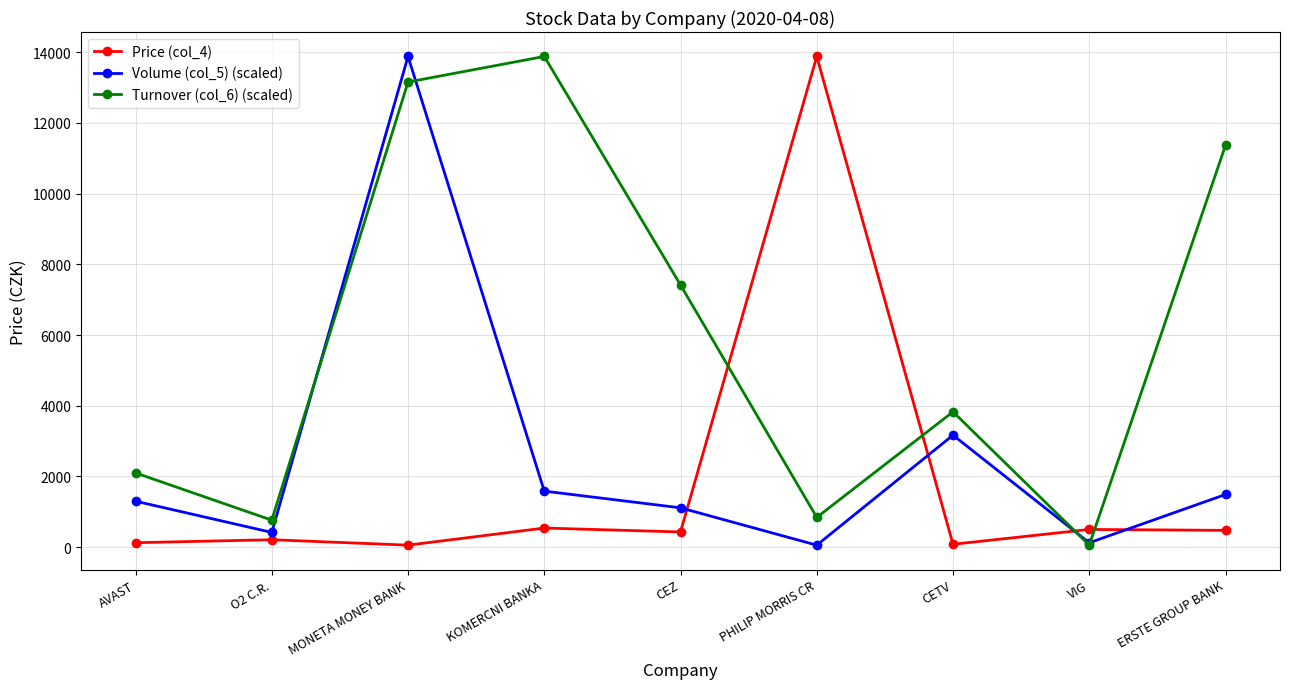

Is it true that Turnover (col_6) (scaled) equals 2973.8 at CEZ?

False